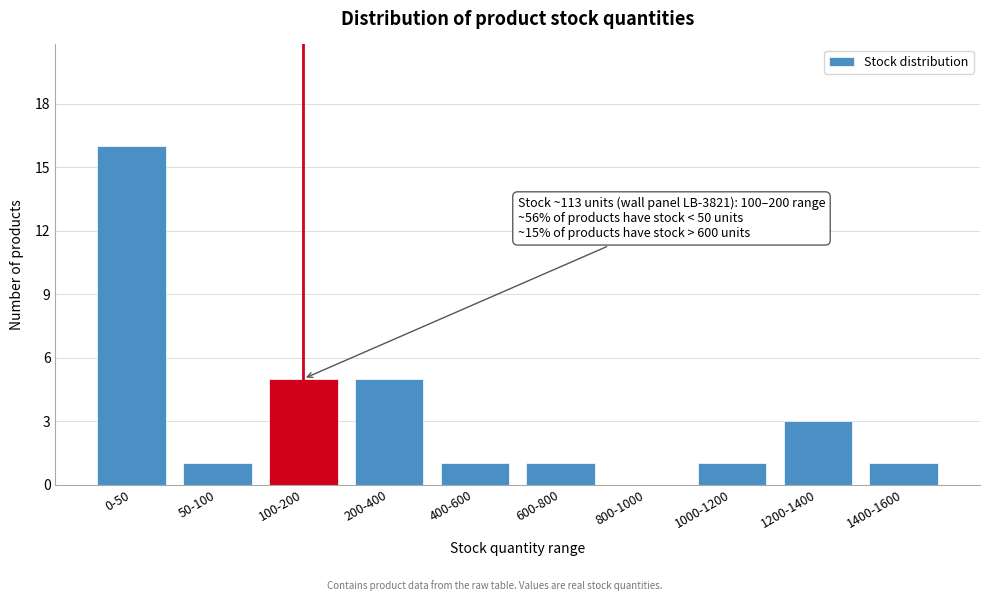

Reading left to right, extract all data points from this chart.

0-50=16	50-100=1	100-200=5	200-400=5	400-600=1	600-800=1	800-1000=0	1000-1200=1	1200-1400=3	1400-1600=1